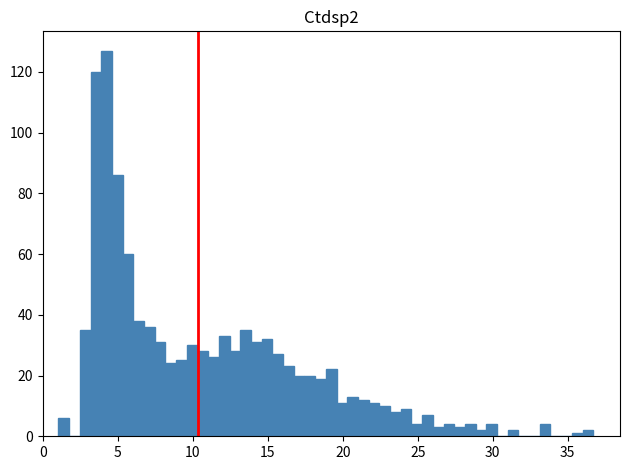

Around what value on the x-axis is the tallest bar? Give the approximate position of its centre, as read against the axis.

4.0